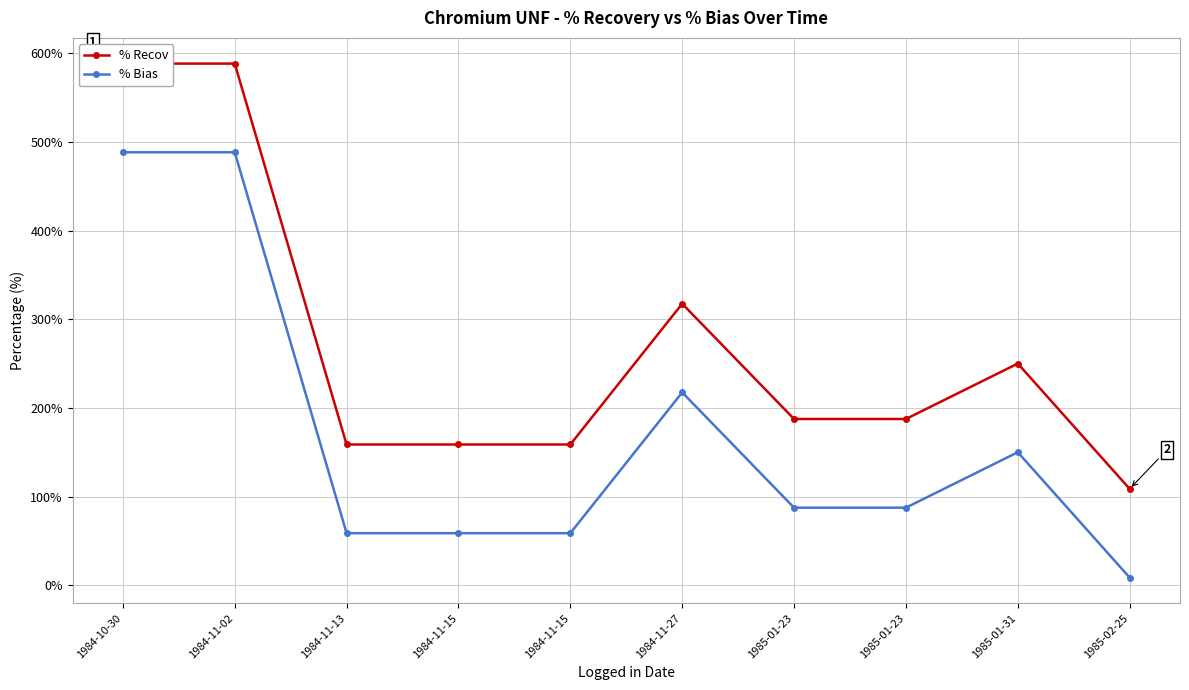

What is the sum of the % Bias values at 1984-11-02 and 1985-02-25?

496.9